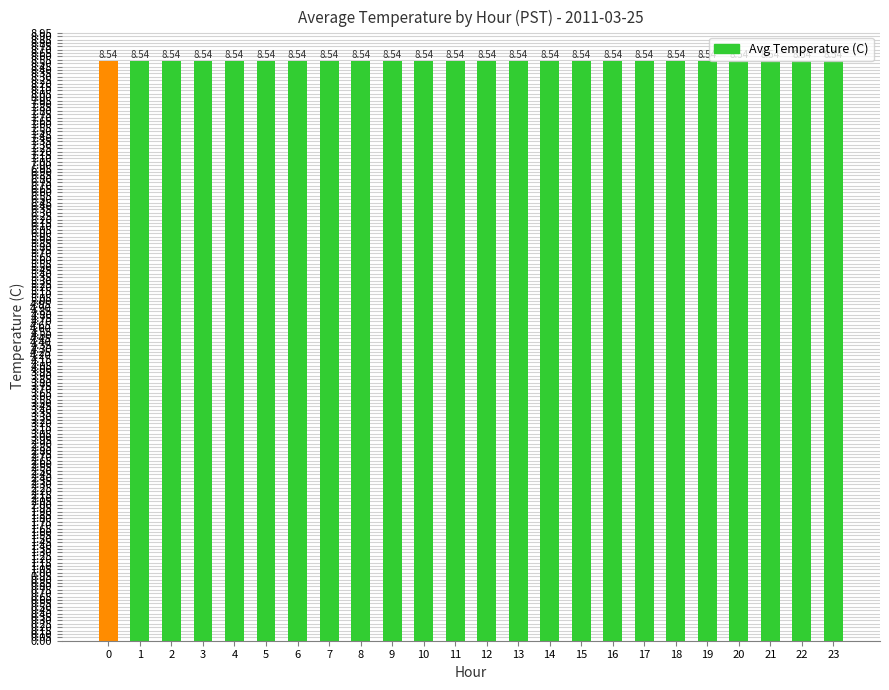

How many data points does each series have?

24